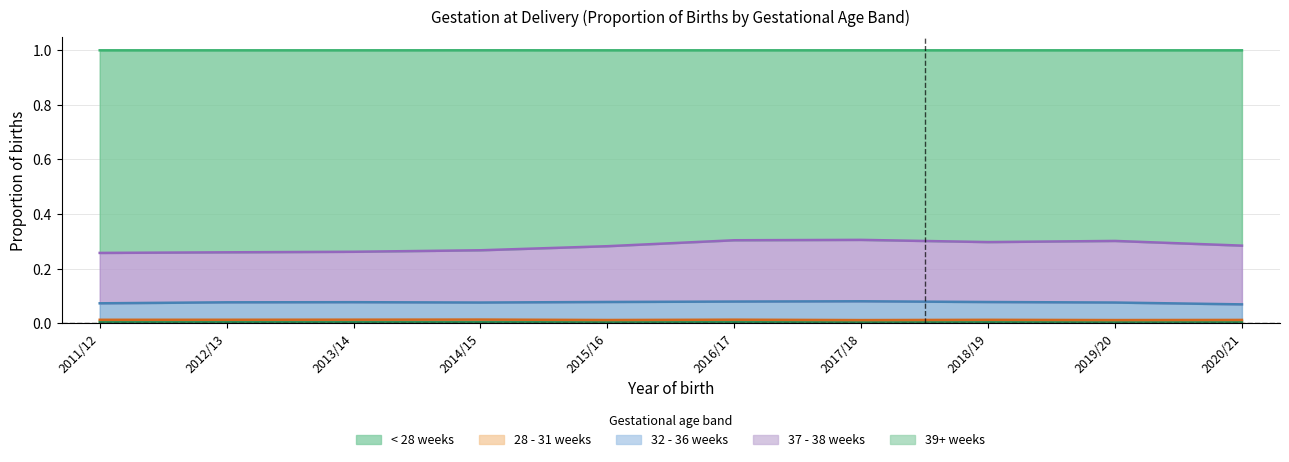

Is it true that < 28 weeks equals 0.0 at 2016/17?

True